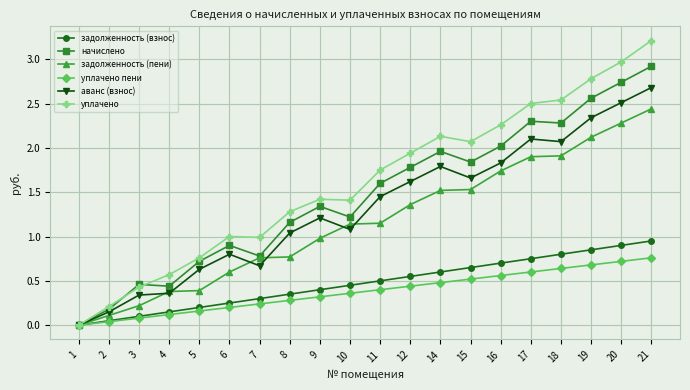

The аванс (взнос) series shows 2.1 at 18. True or false?

True